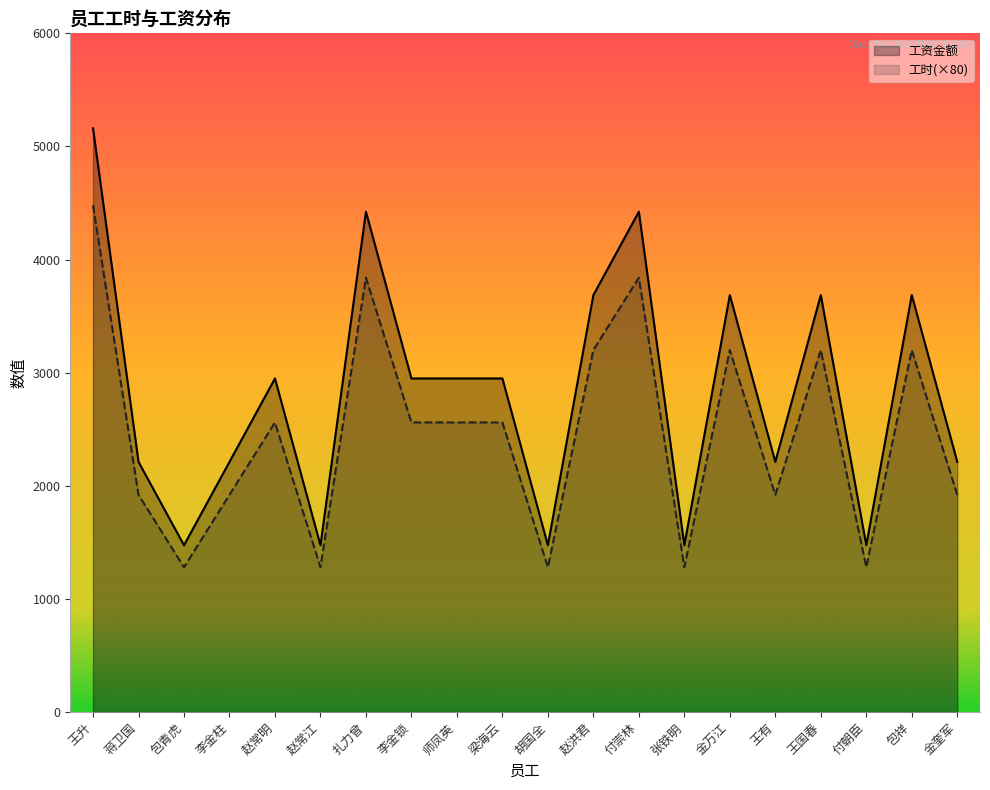

What is the label of the 14th point from the left?

张铁明